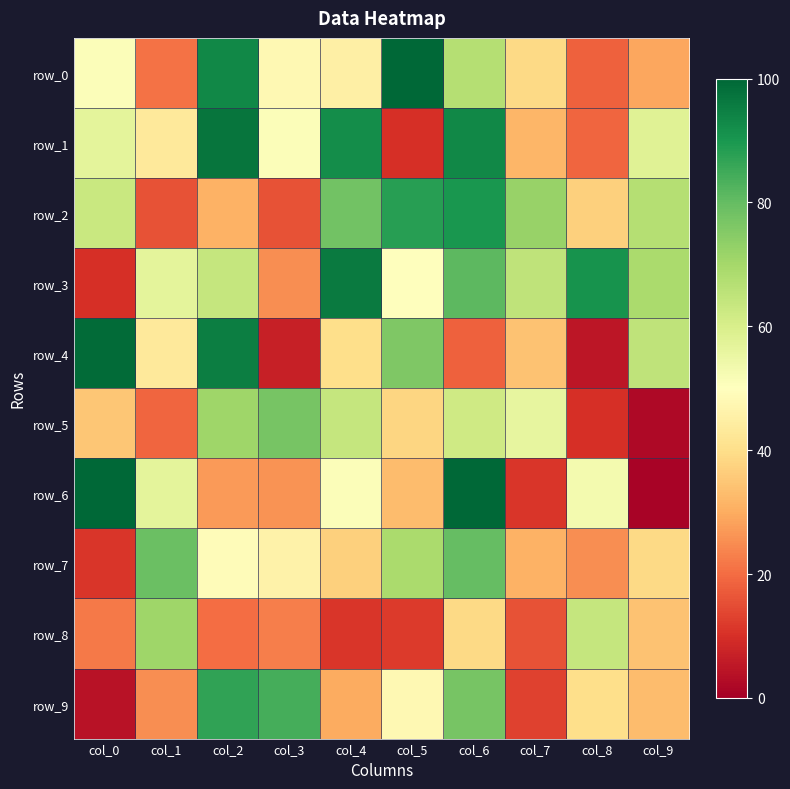

Read the row_3 value at col_3.

25